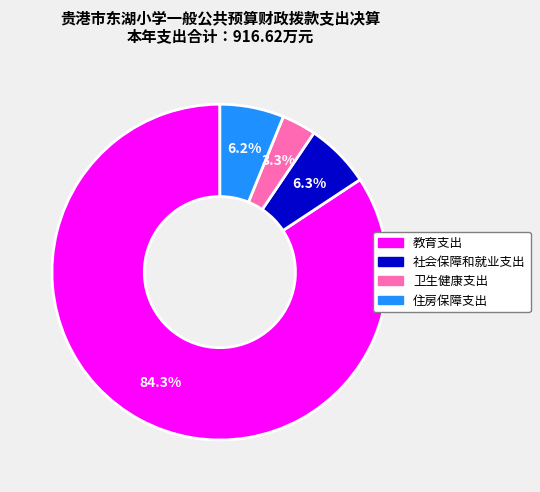

To the nearest percent, what portion does 社会保障和就业支出 represent?

6%